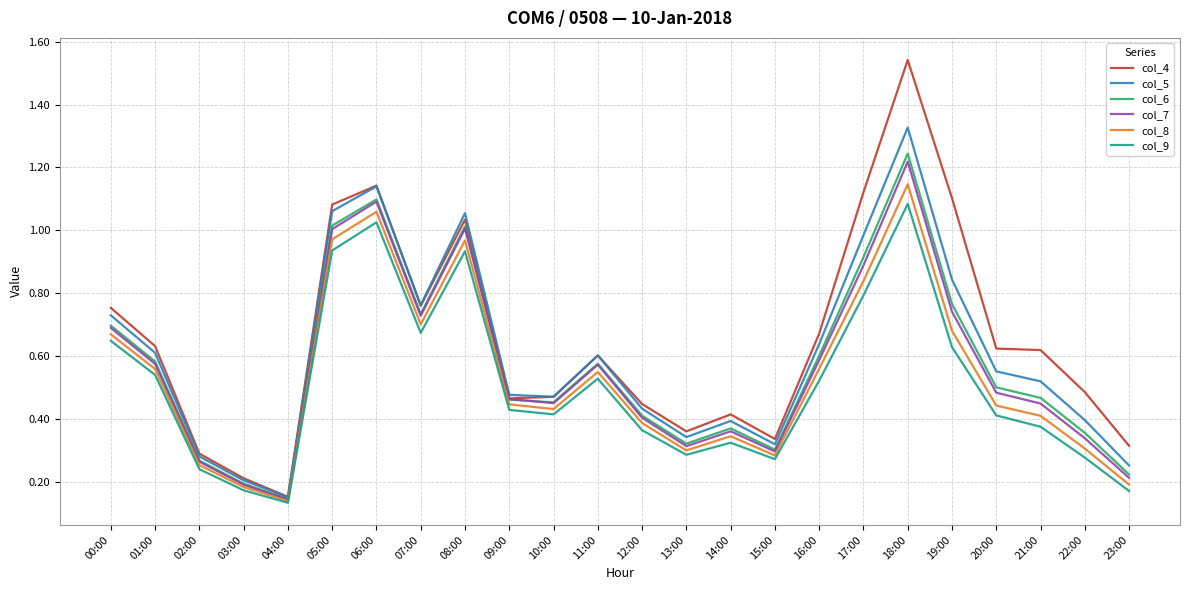

What position from the right is 03:00?

21